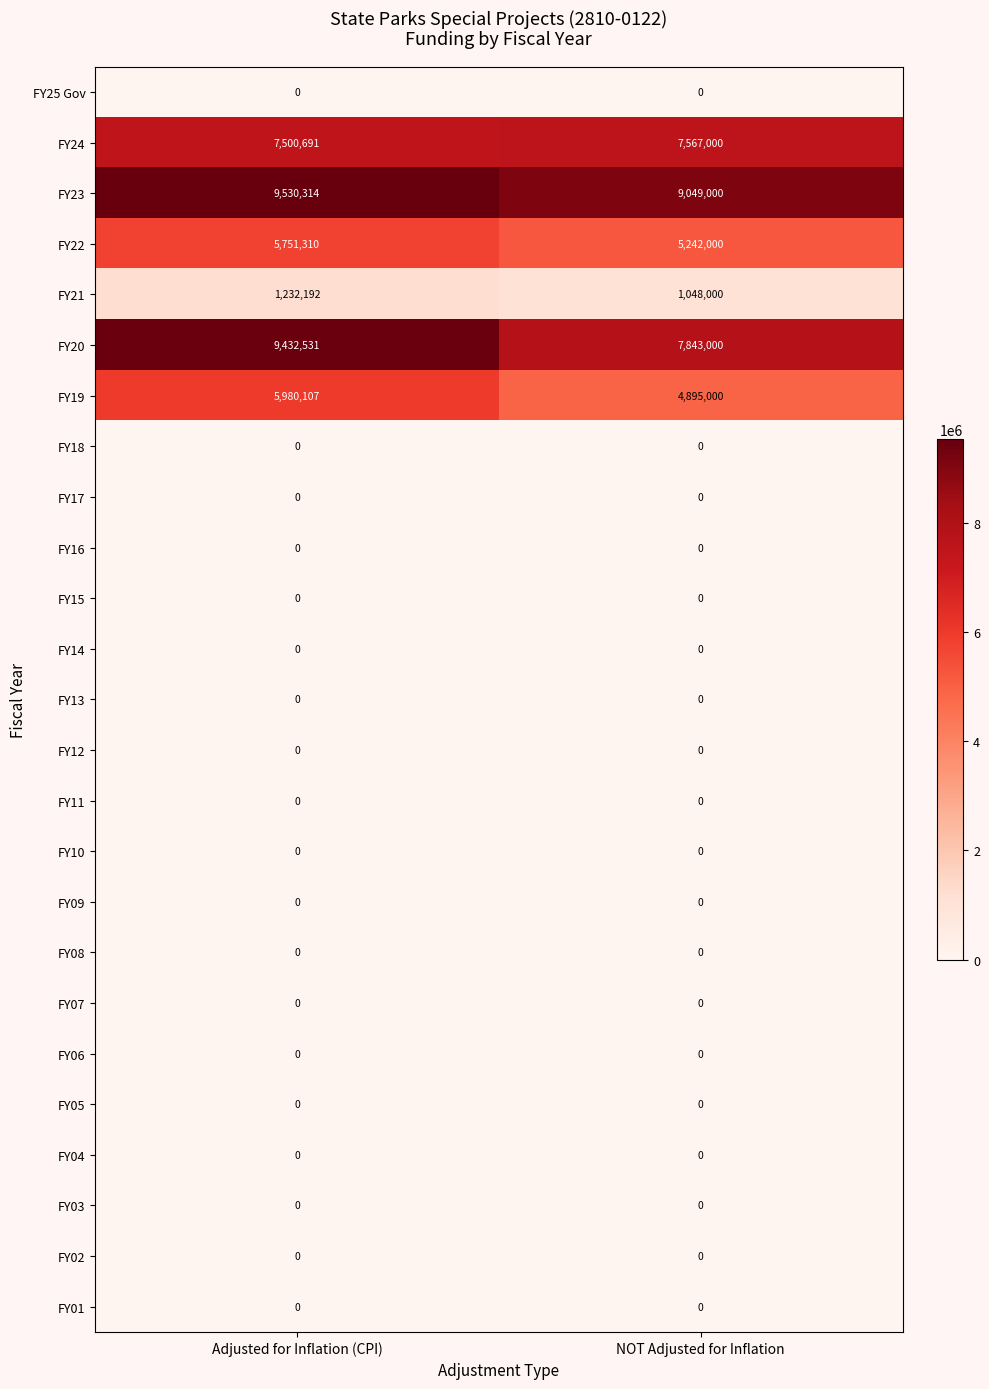

How many categories are shown in the chart?

2